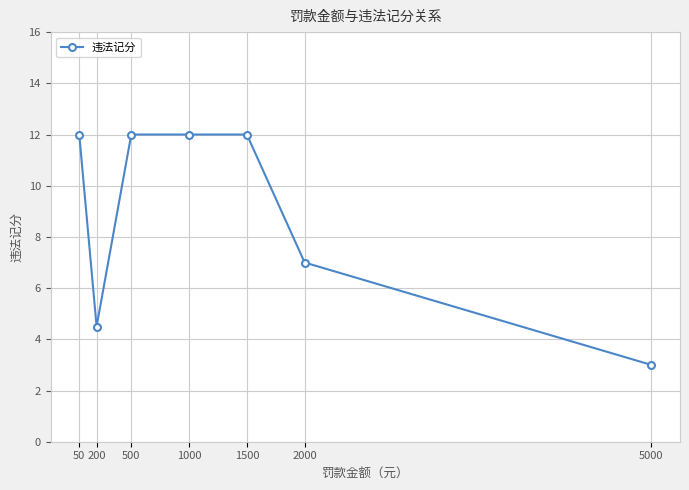

The value at 50 is 12.0. True or false?

True